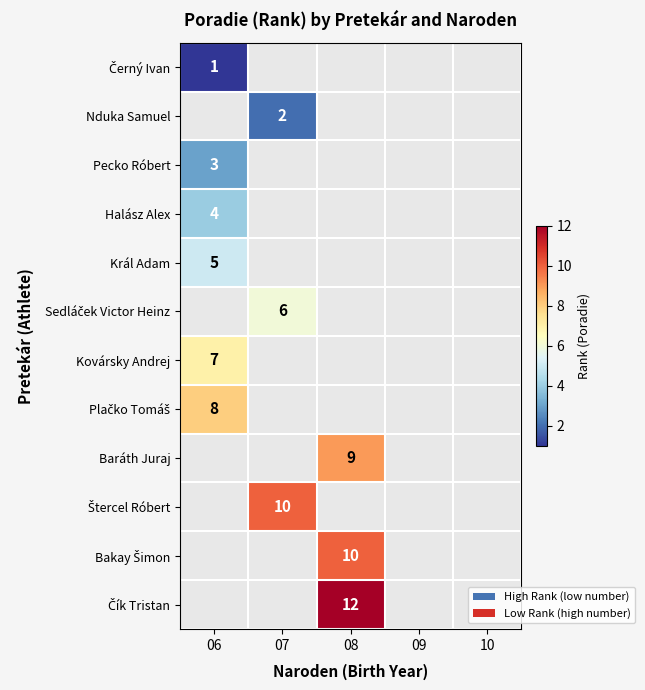

How many distinct data groups are displayed?

12